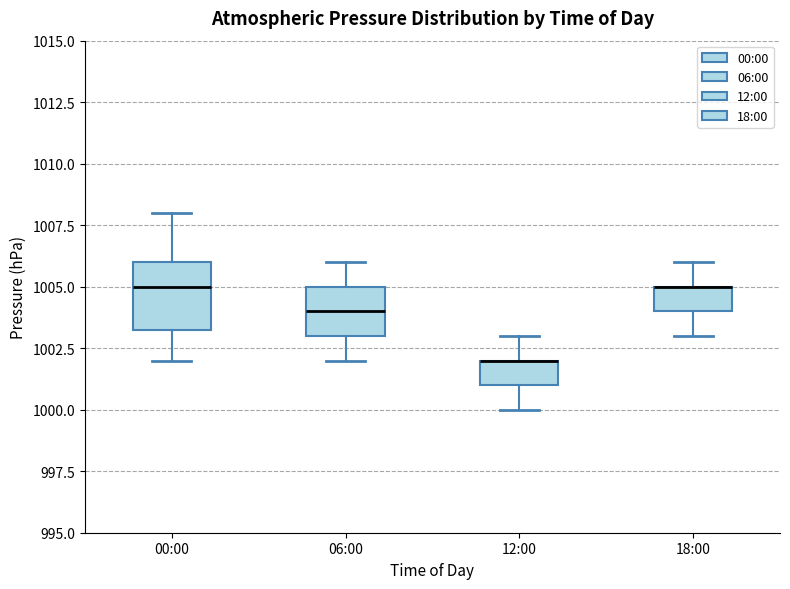

Reading left to right, transcribe this box plot: for each box, give where its median line is, the range the box spans, and where its two whiskers end, as read against the y-axis. The values are not printed on the chart, so give them approximately, as read against the axis.

00:00: median 1005.0, box 1003.5 to 1006.0, whiskers 1002.0 to 1008.0
06:00: median 1004.0, box 1003.0 to 1005.0, whiskers 1002.0 to 1006.0
12:00: median 1002.0 (drawn on the box's upper edge), box 1001.0 to 1002.0, whiskers 1000.0 to 1003.0
18:00: median 1005.0 (drawn on the box's upper edge), box 1004.0 to 1005.0, whiskers 1003.0 to 1006.0